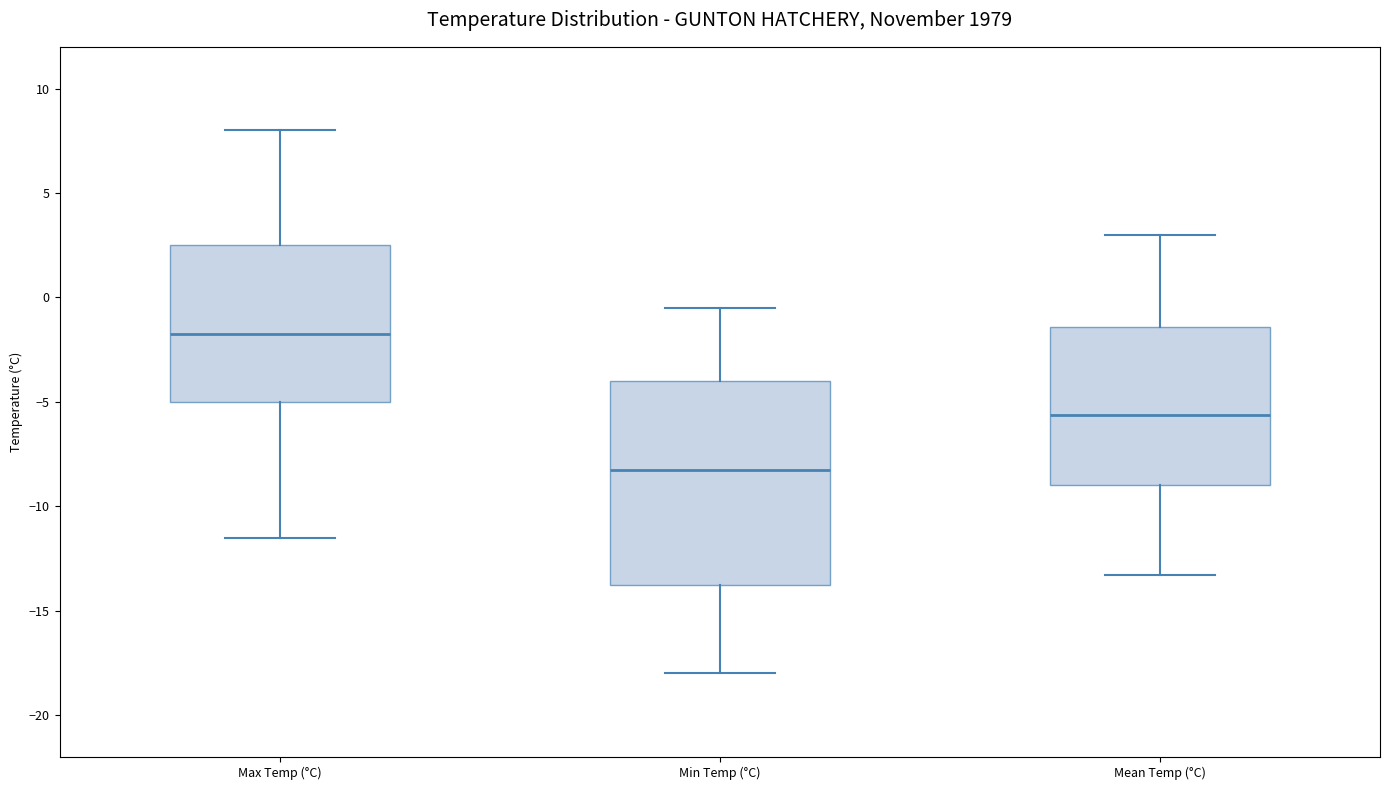

Which box is the tallest, from its lower edge to its upper edge?

Min Temp (°C)